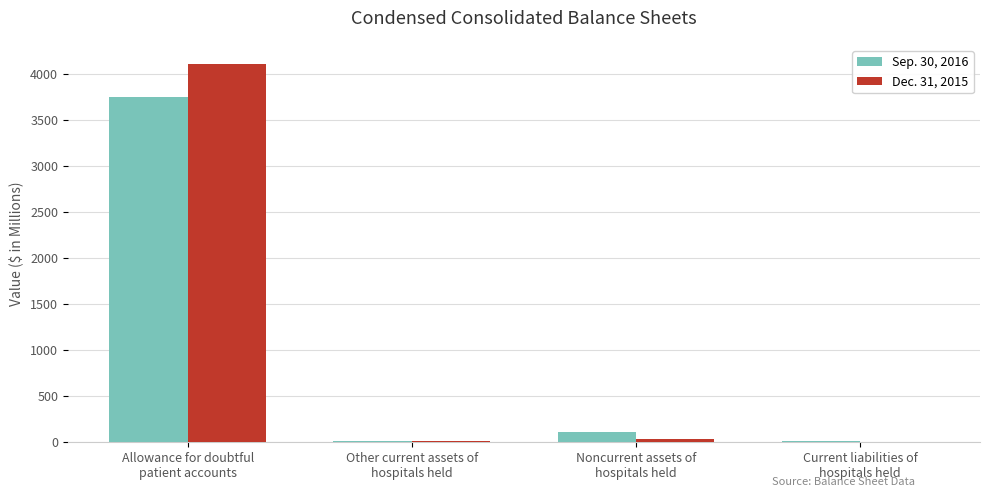

The Sep. 30, 2016 series shows 13 at Current liabilities of
hospitals held. True or false?

True